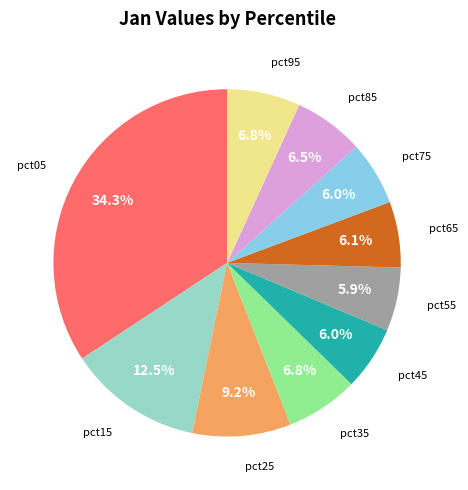

Does pct85 account for over 50% of the chart?

No